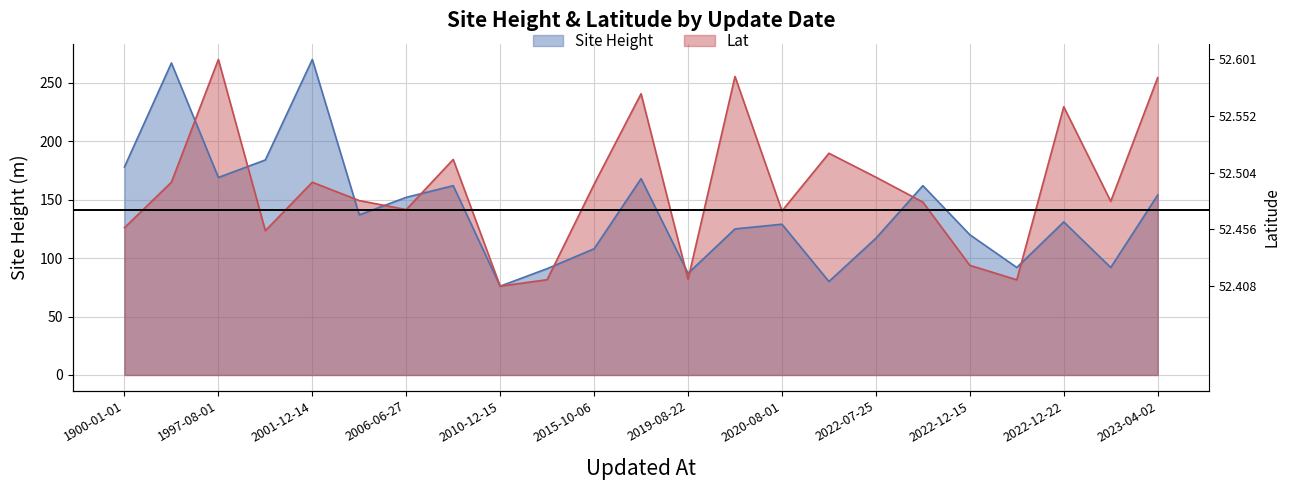

True or false: Site Height has more than 2 interior local peaks.

True